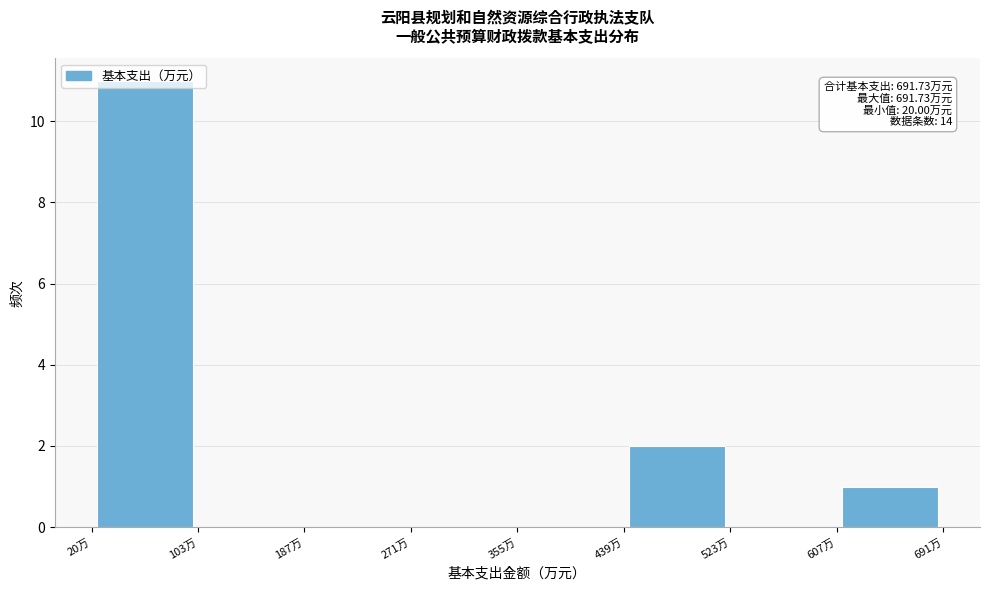

Which range on the x-axis has the tallest bar?

20 to 100